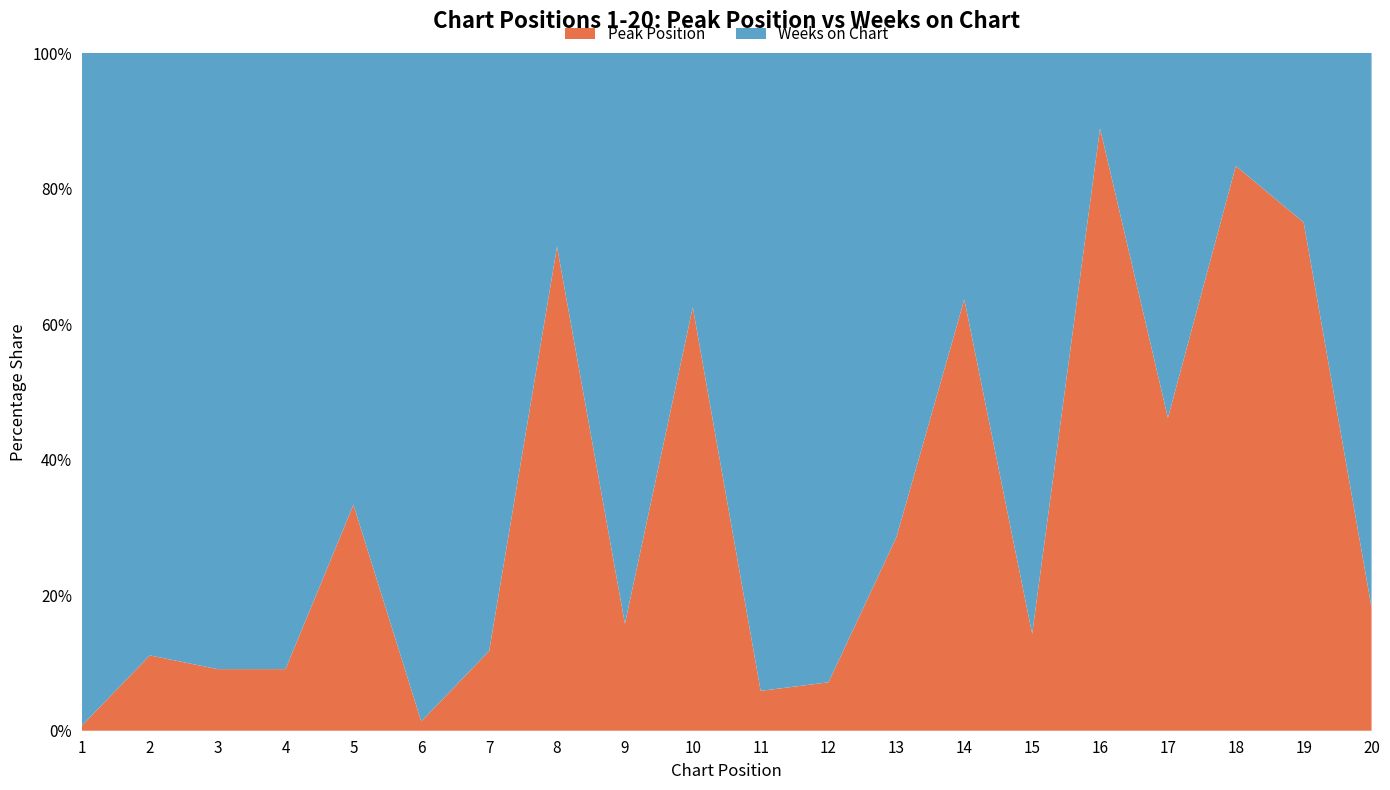

Reading left to right, extract all data points from this chart.

Peak Position: 1	1	1	1	5	1	2	5	3	5	1	1	4	14	3	16	12	10	12	4
Weeks on Chart: 131	8	10	10	10	72	15	2	16	3	16	13	10	8	18	2	14	2	4	18